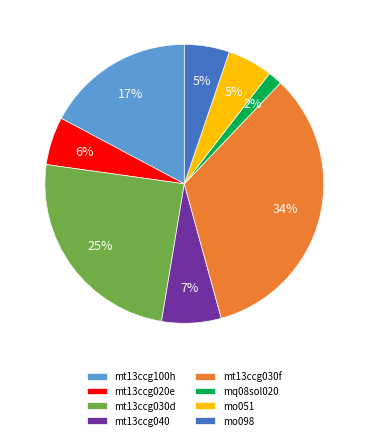

The mt13ccg020e slice represents 6% of the pie. True or false?

True